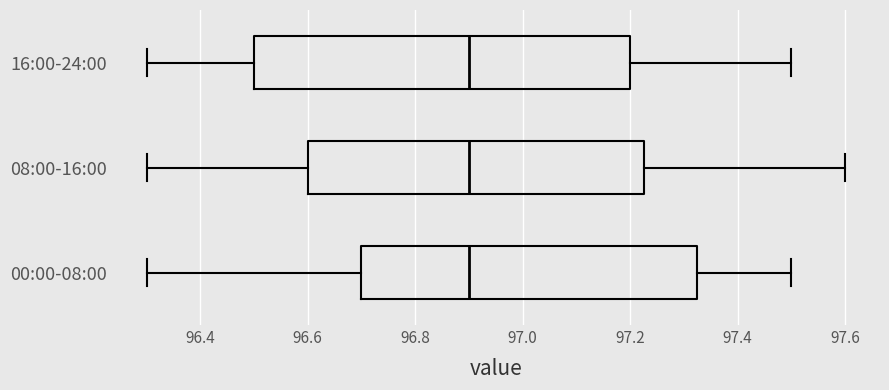

Which box is the widest, from its left edge to its right edge?

16:00-24:00